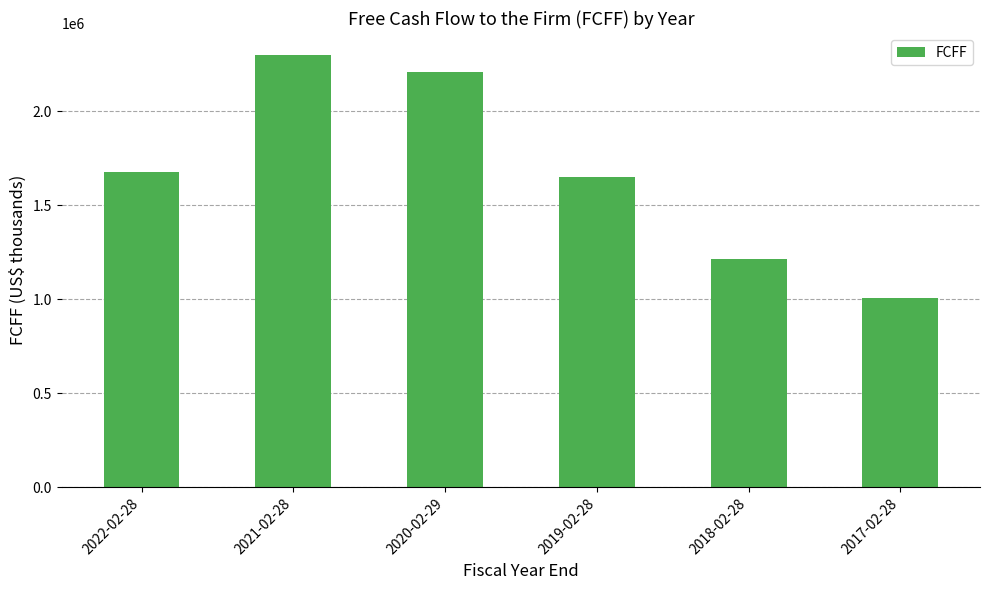

Which category has the highest value across all series?

2021-02-28